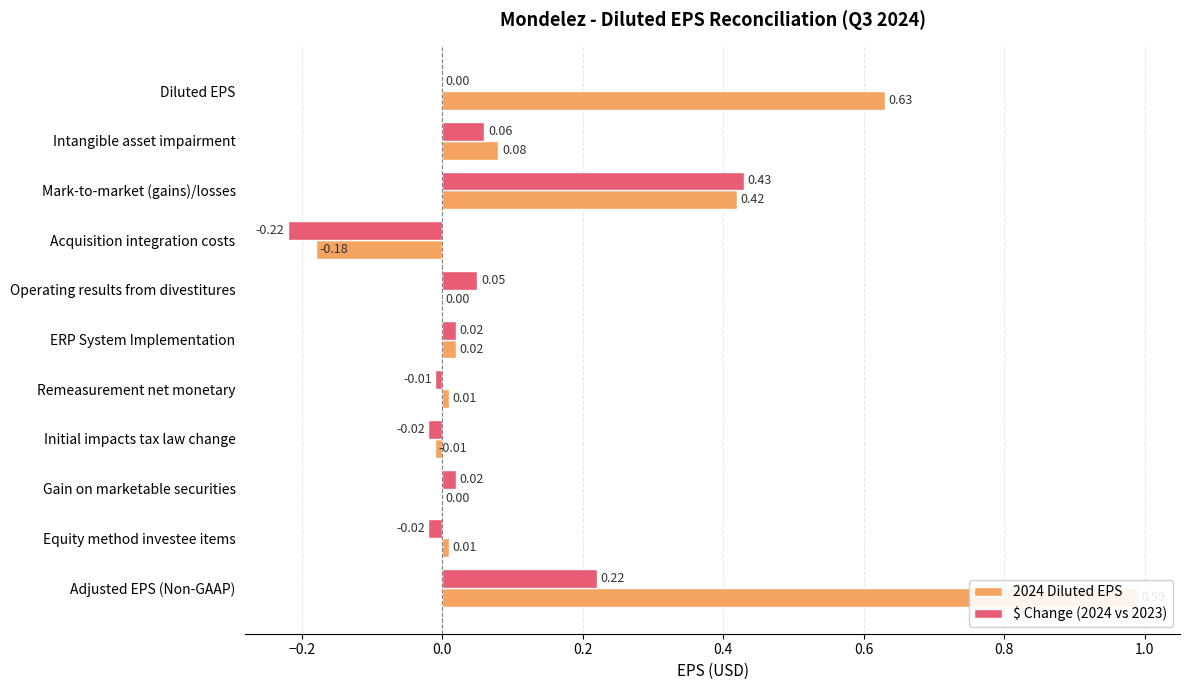

What are all the series names shown in the legend?

2024 Diluted EPS, $ Change (2024 vs 2023)